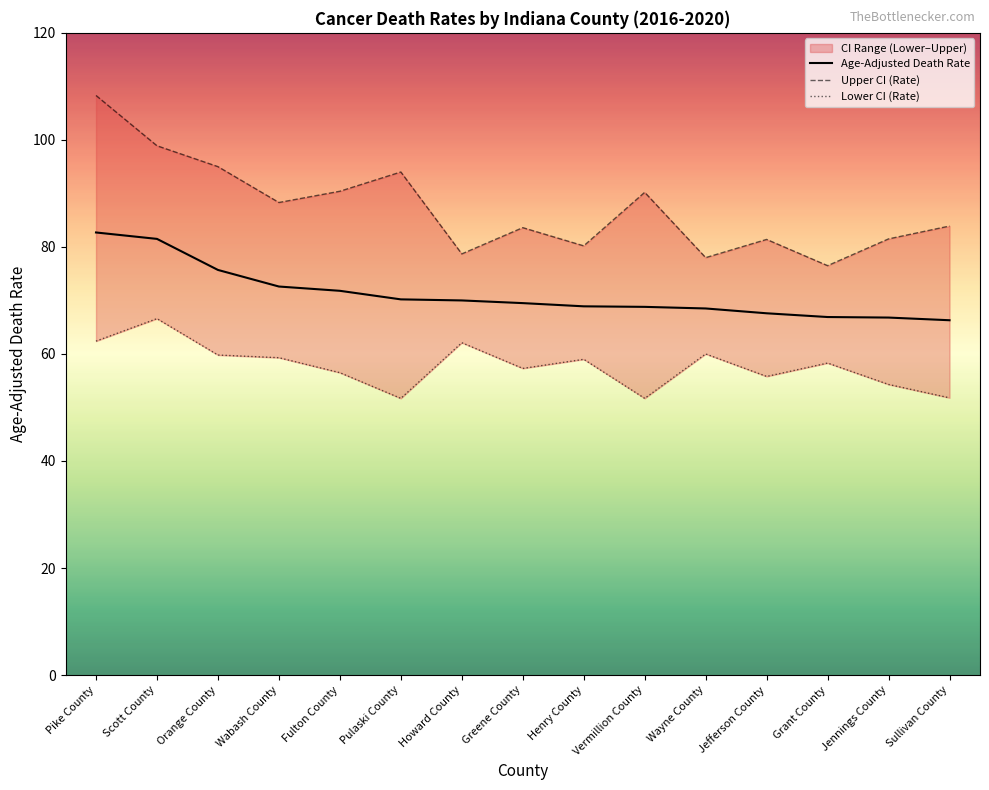

What is the spread (max minus min) of values at Scott County?

32.3